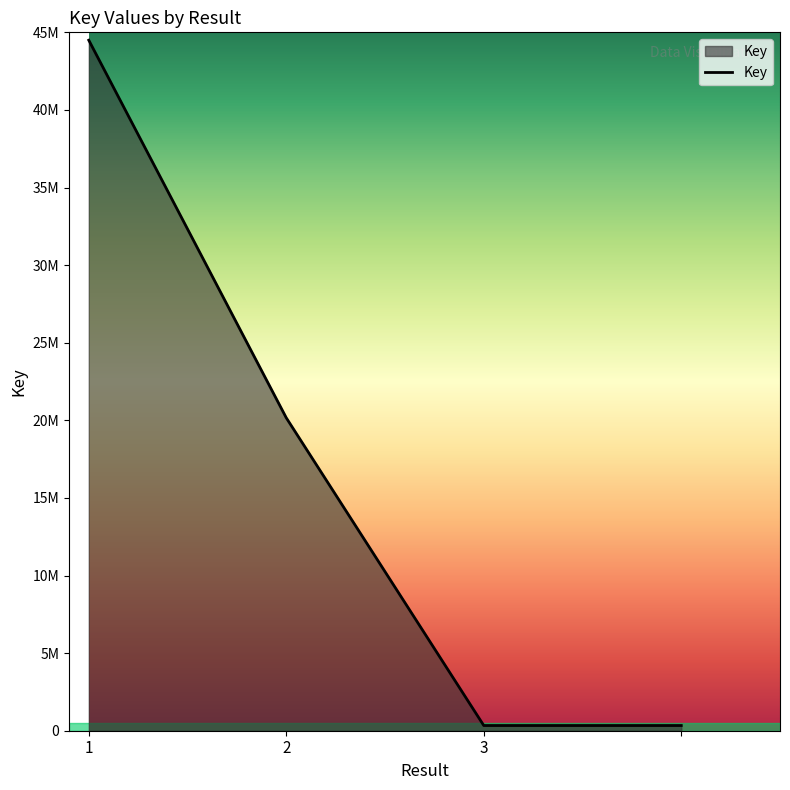

Does the chart have visible grid lines?

No